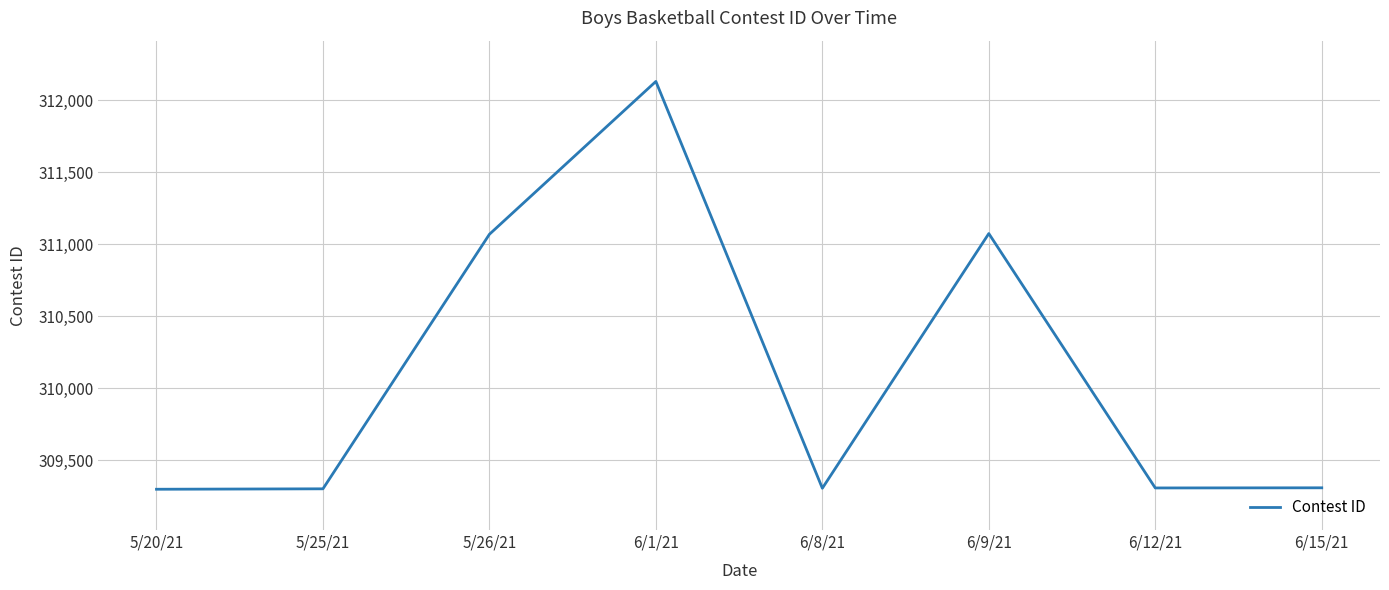

Does the chart have visible grid lines?

Yes